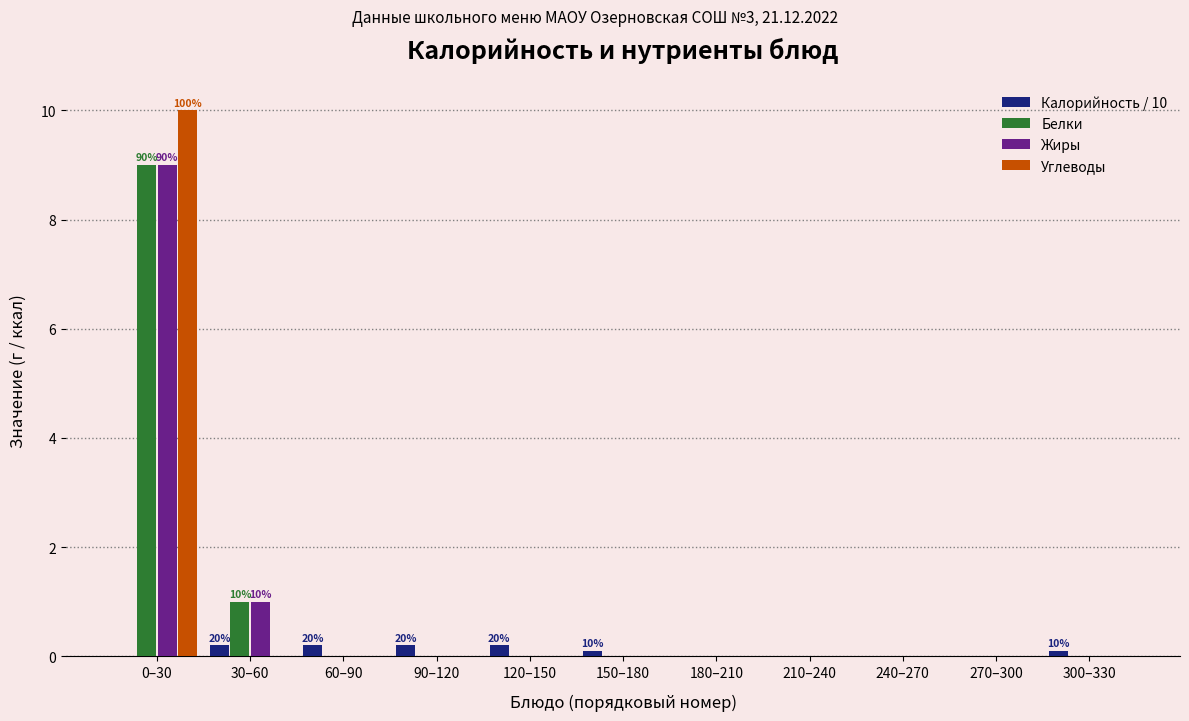

What is the sum of all Калорийность / 10 values?

1.0